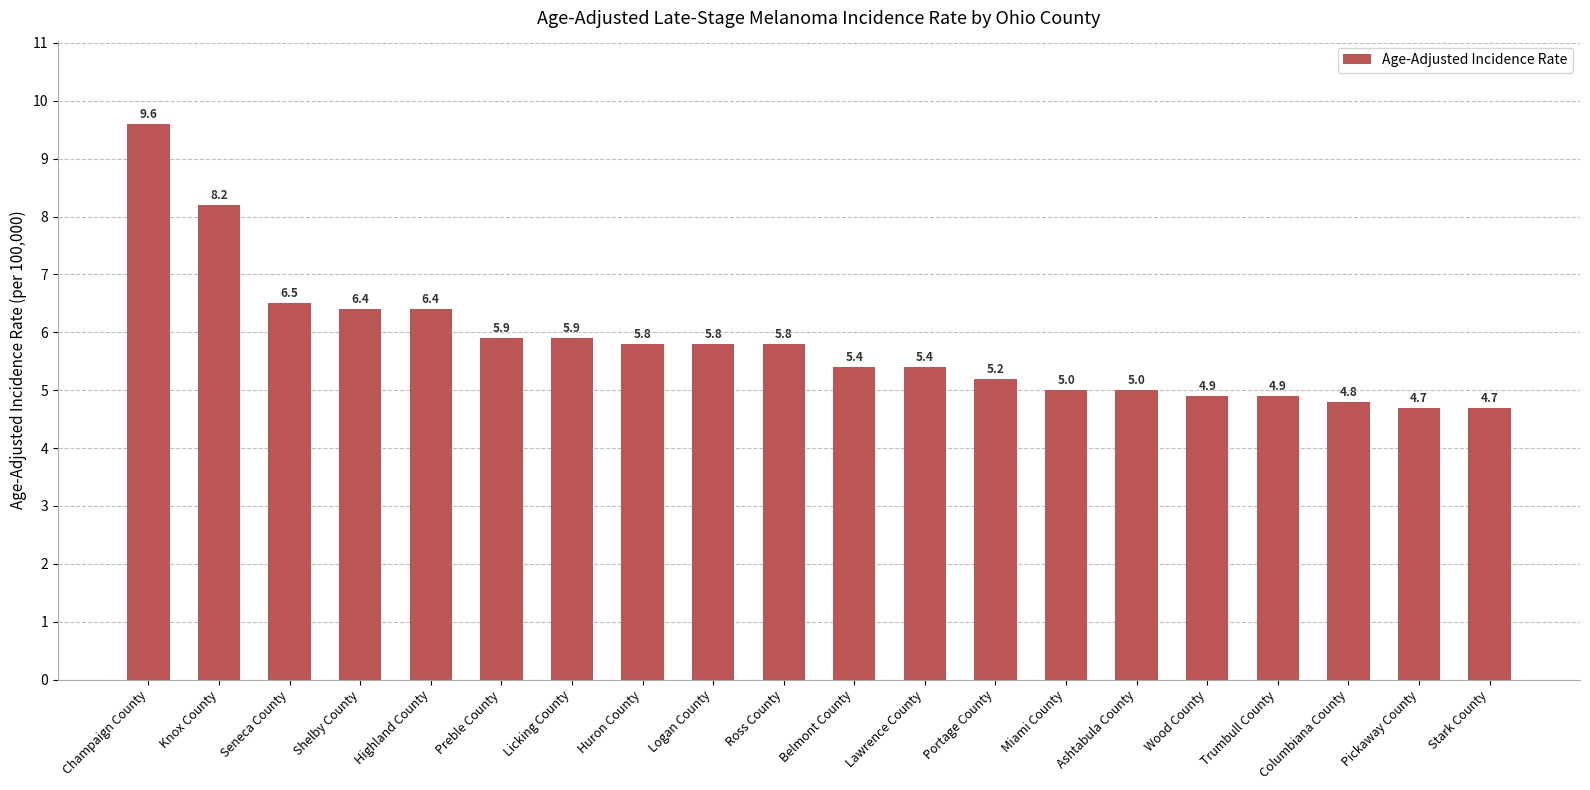

Where is the data nearest to the value 7?

Seneca County